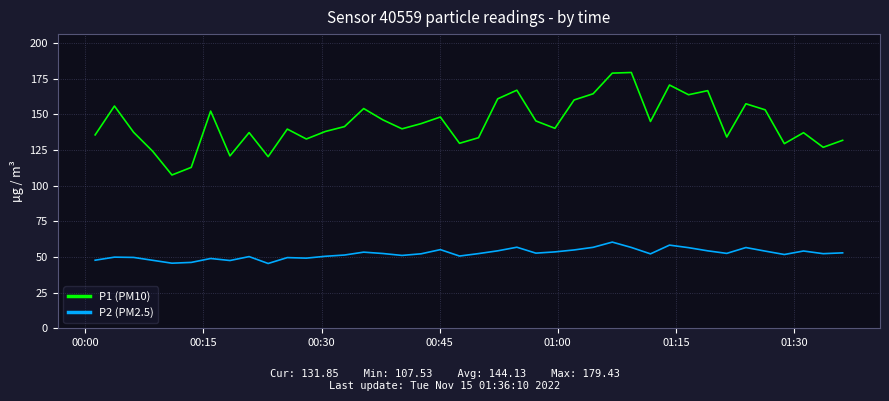

What is the minimum value for P1 (PM10)?

107.5